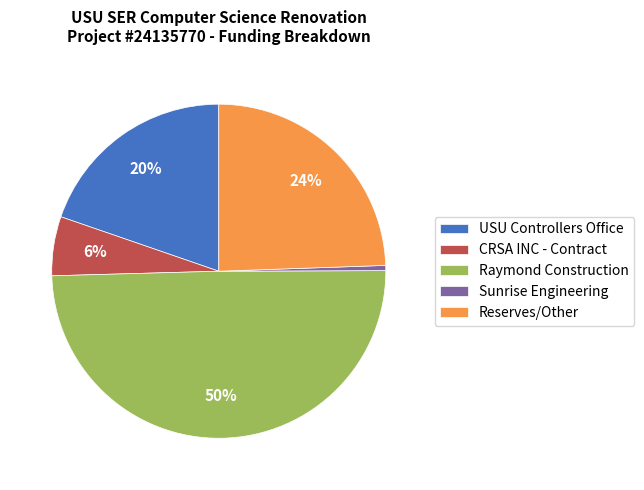

Does Sunrise Engineering represent more than half of the total?

No